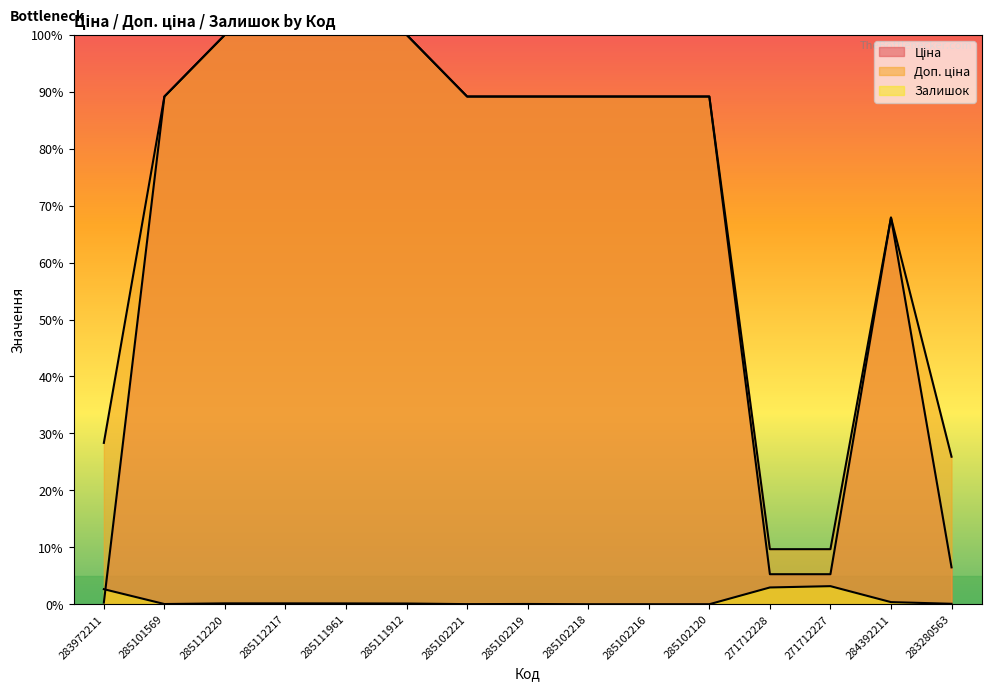

True or false: Ціна has more than 0 interior local peaks.

True